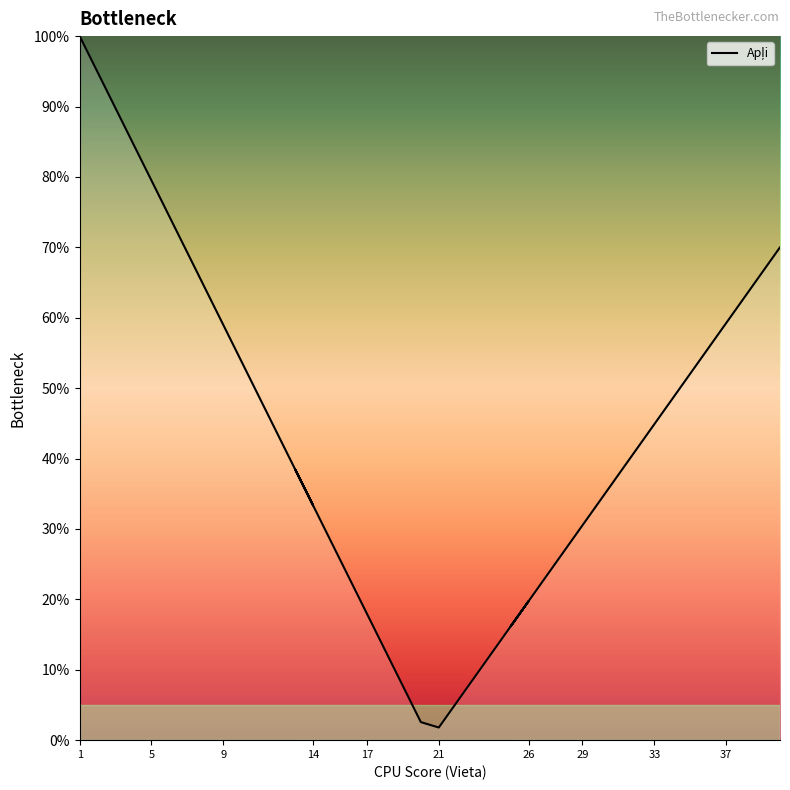

Where does the data first go above 43?

1